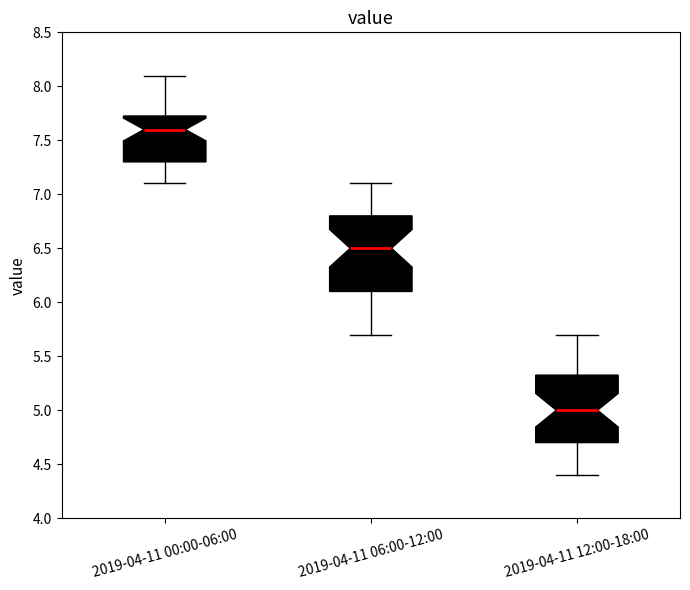

Reading left to right, transcribe this box plot: for each box, give where its median line is, the range the box spans, and where its two whiskers end, as read against the y-axis. The values are not printed on the chart, so give them approximately, as read against the axis.

2019-04-11 00:00-06:00: median 7.60, box 7.30 to 7.75, whiskers 7.10 to 8.10
2019-04-11 06:00-12:00: median 6.50, box 6.10 to 6.80, whiskers 5.70 to 7.10
2019-04-11 12:00-18:00: median 5.00, box 4.70 to 5.35, whiskers 4.40 to 5.70